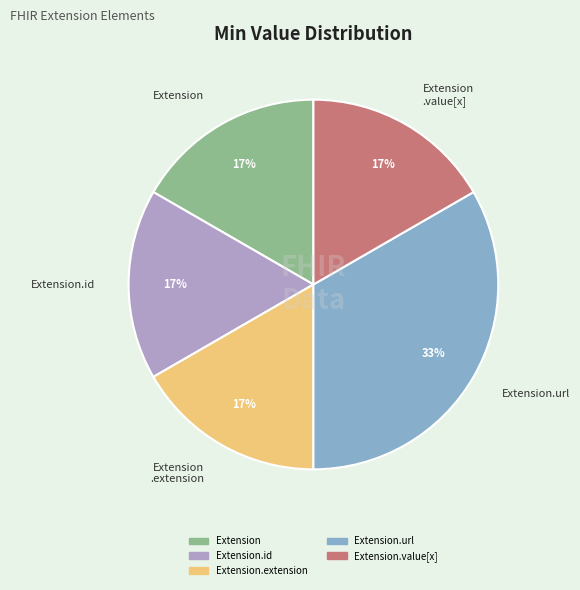

Is there any slice that represents more than half of the pie?

No